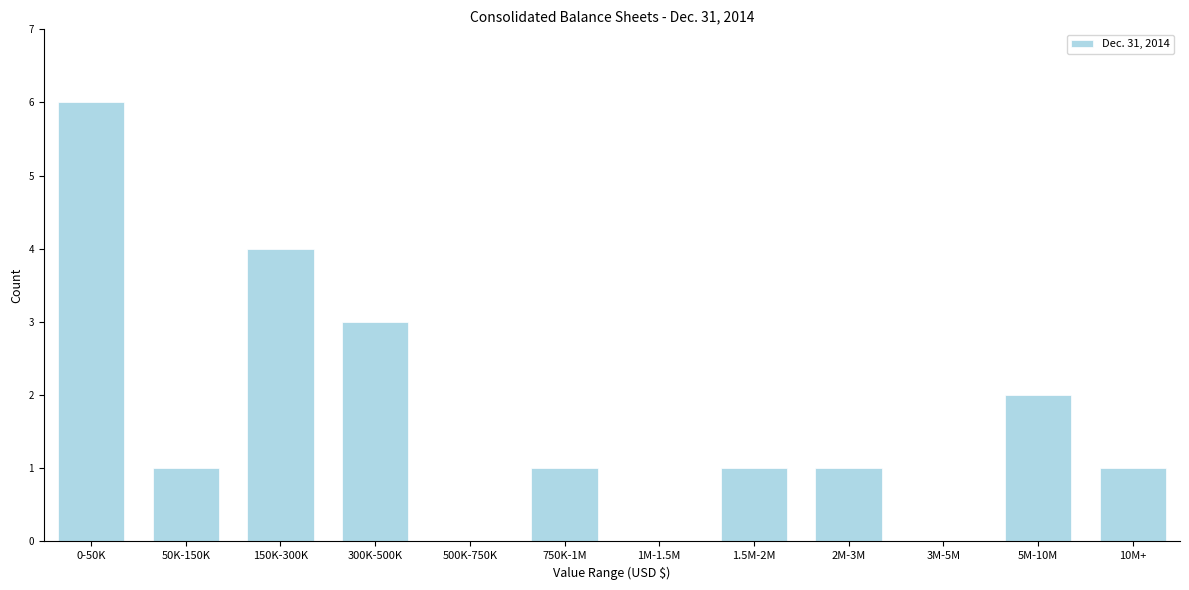

Reading left to right, list all the values displayed in this chart.

0-50K=6	50K-150K=1	150K-300K=4	300K-500K=3	500K-750K=0	750K-1M=1	1M-1.5M=0	1.5M-2M=1	2M-3M=1	3M-5M=0	5M-10M=2	10M+=1